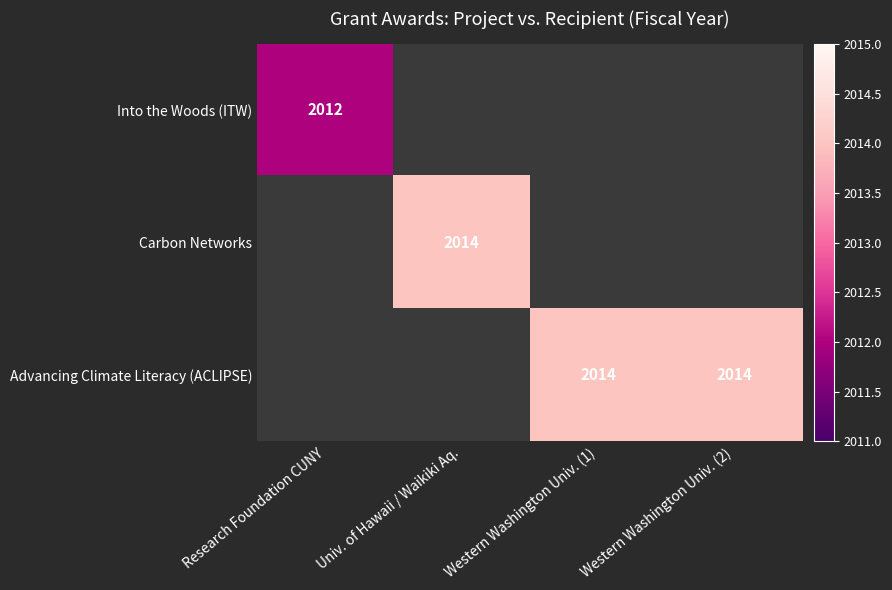

The value of Carbon Networks at Univ. of Hawaii / Waikiki Aq. is 2014. True or false?

True